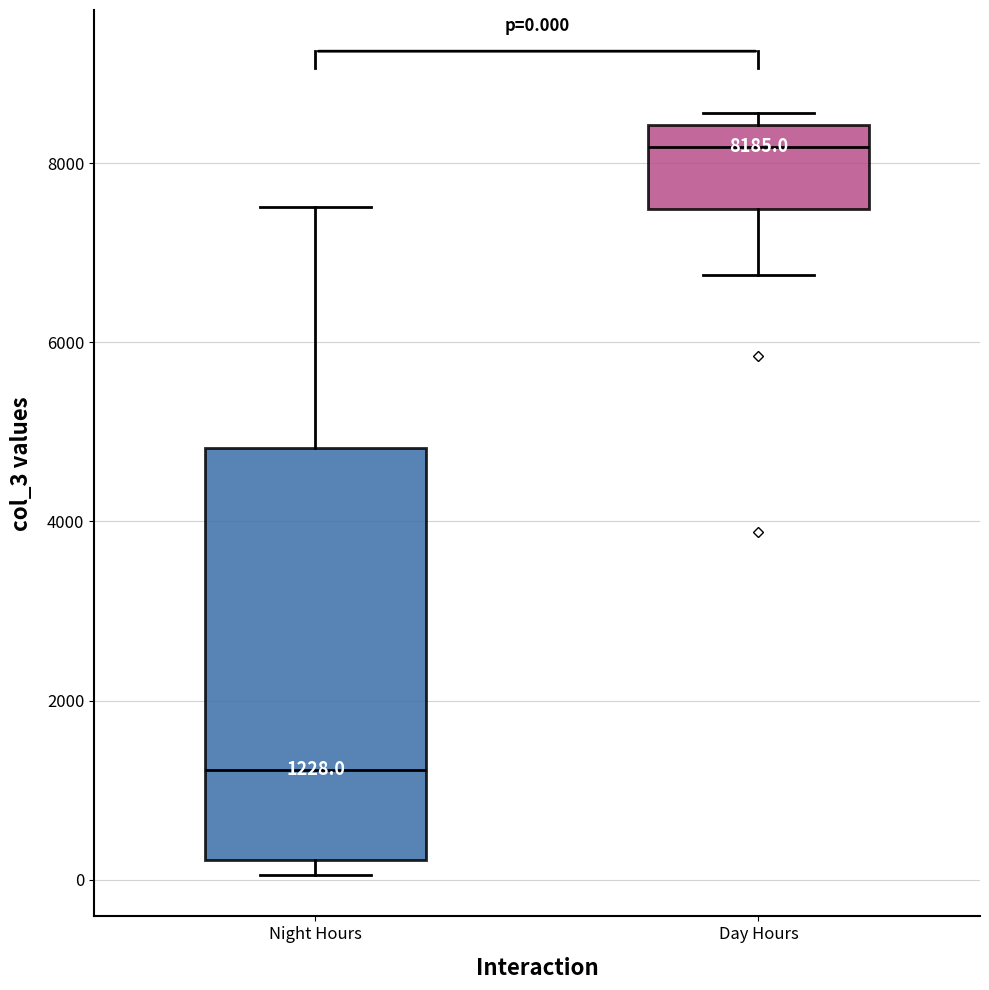

Comparing the boxes themselves (not the whiskers), which one is the tallest?

Night Hours